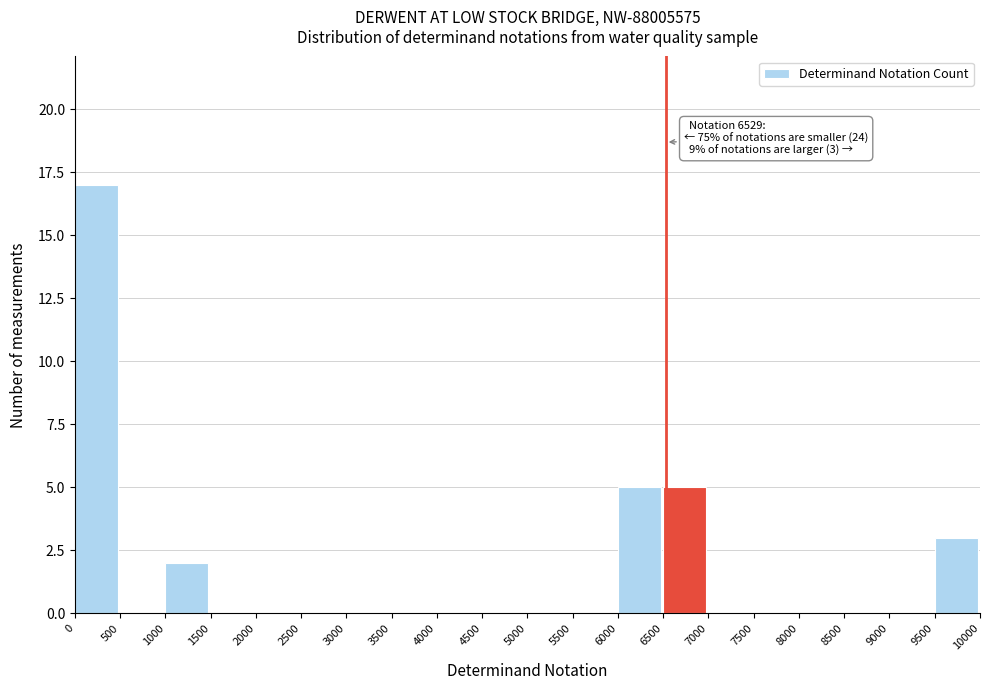

Over which range of the x-axis is the bar tallest?

0 to 500